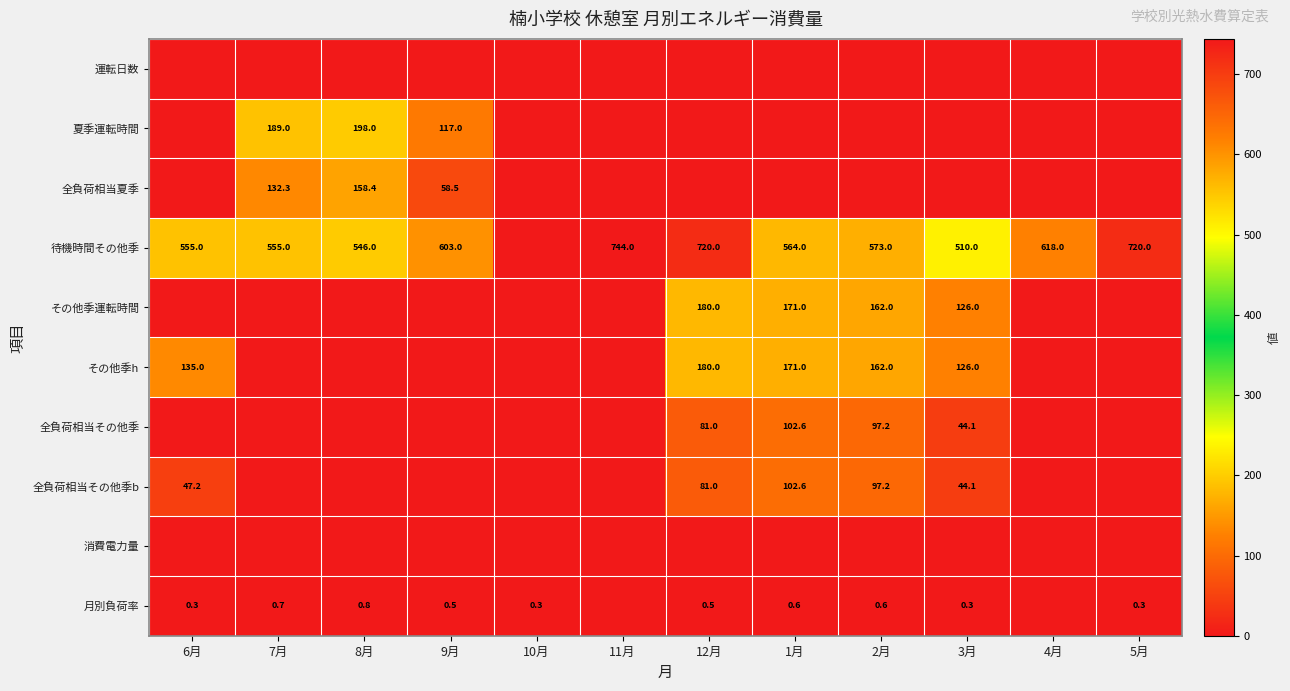

Is it true that 月別負荷率 equals 0.6 at 1月?

True